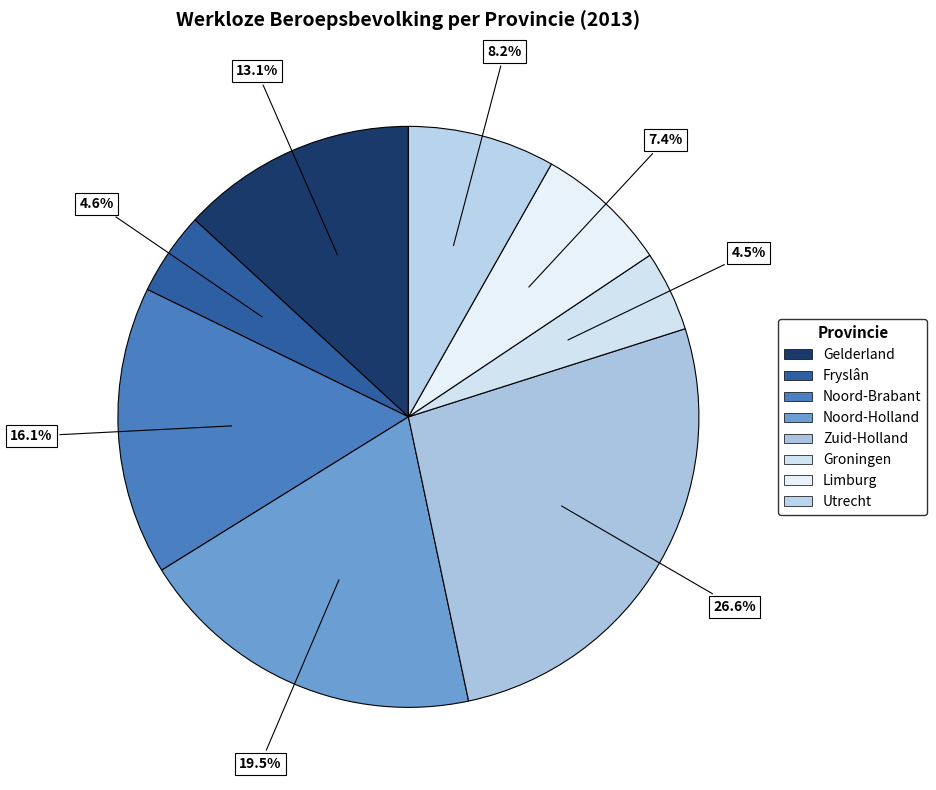

Count the number of slices in the pie.

8